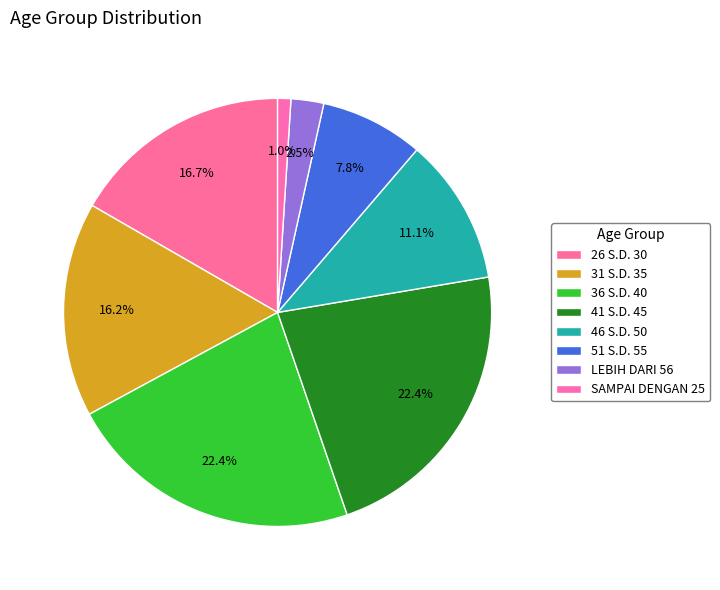

How many segments does this pie chart have?

8